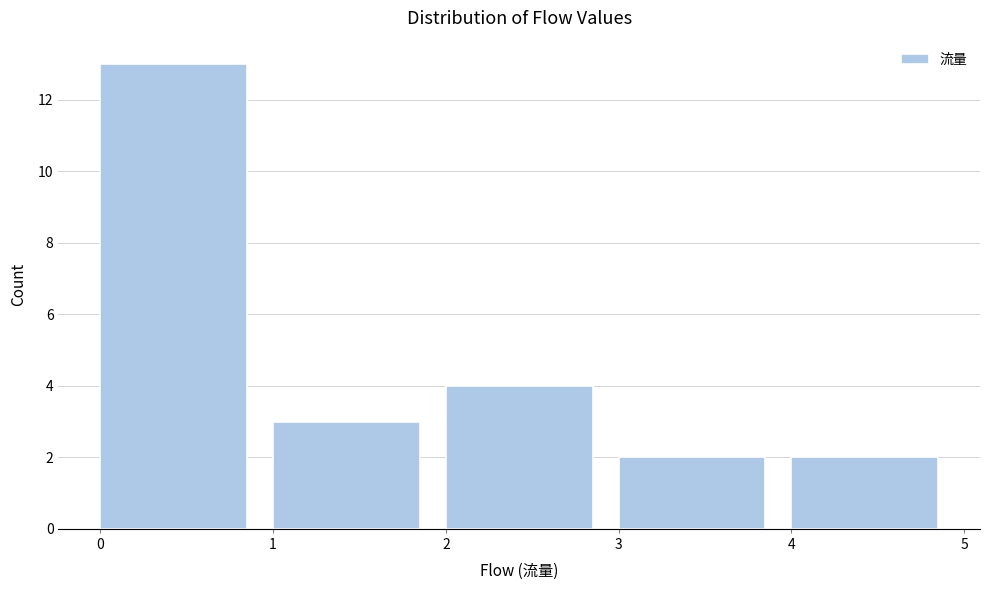

Reading left to right, transcribe this chart: for each bar, give the range it covers on the x-axis and its height. The values are not printed on the chart, so give them approximately, as read against the axis.

0 to 1: 13
1 to 2: 3
2 to 3: 4
3 to 4: 2
4 to 5: 2